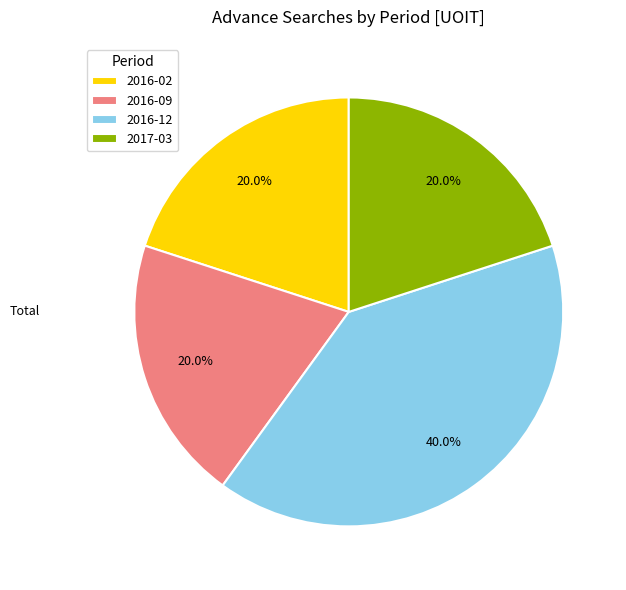

What is the ratio of the value at 2016-09 to the value at 2016-12?

0.5